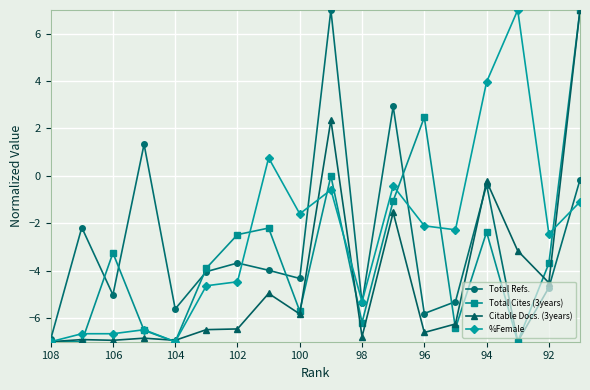

What is the minimum value shown in the chart?

-7.0